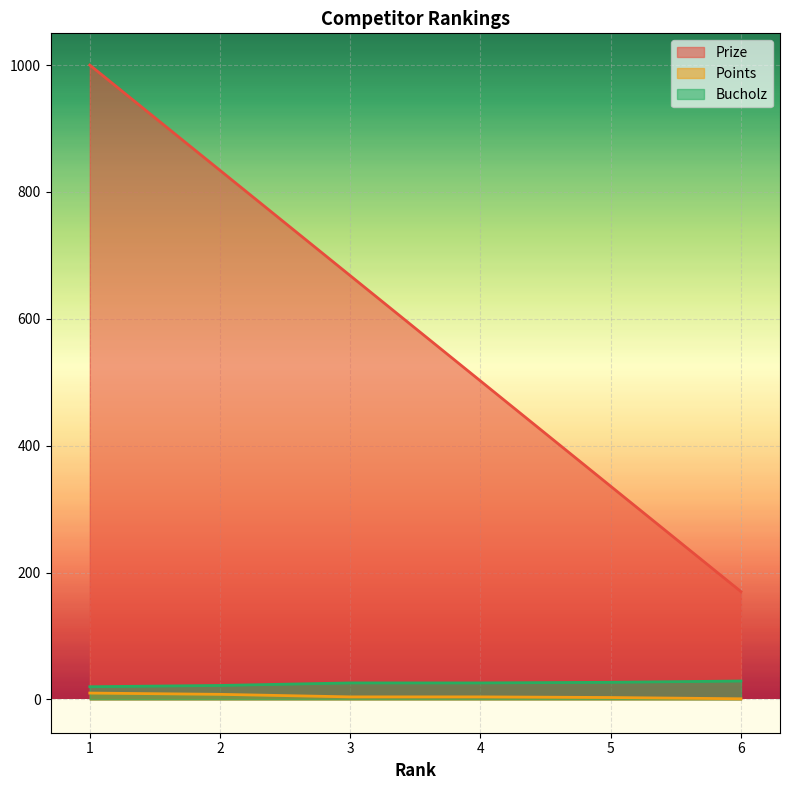

What is the sum of the Bucholz values at 5 and 6?

56